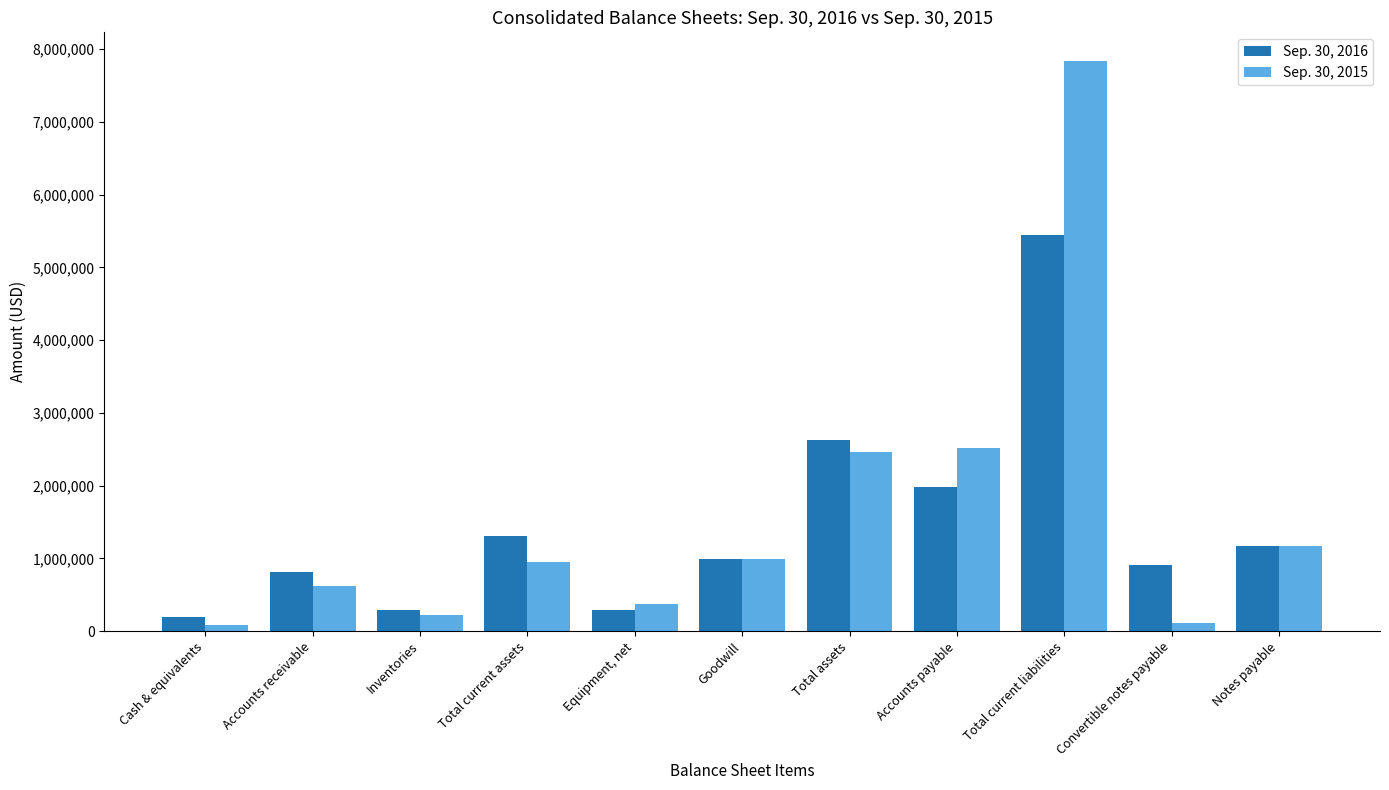

Where does the Sep. 30, 2016 series first go above 983645?

Total current assets